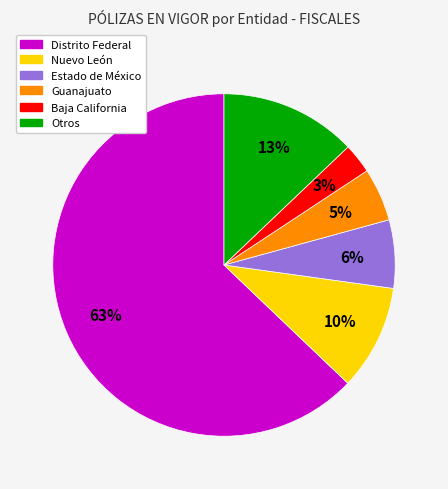

To the nearest percent, what is the difference between the largest and smallest slice percentages?

60%